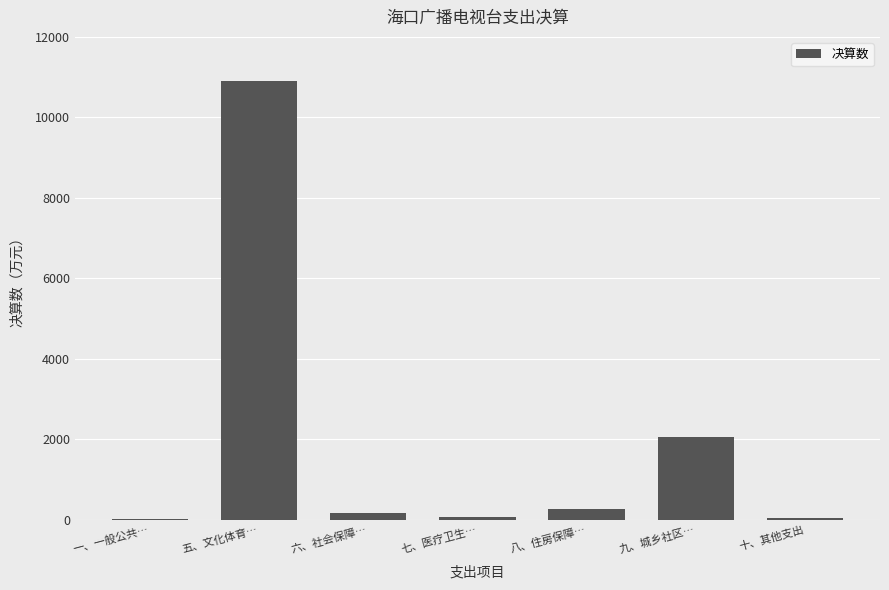

Which has a higher value, 八、住房保障… or 六、社会保障…?

八、住房保障…